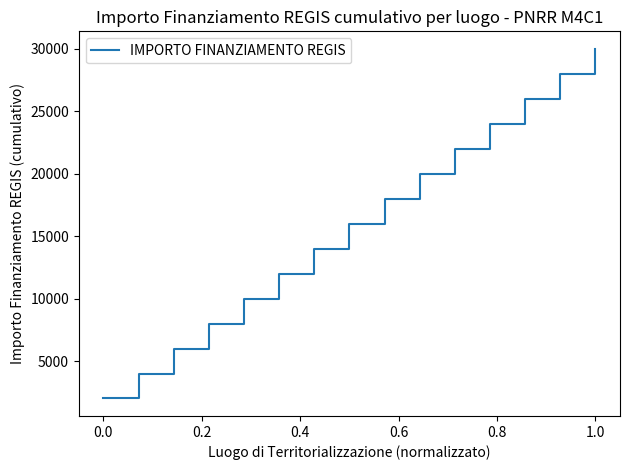

What is the greatest value displayed?

30000